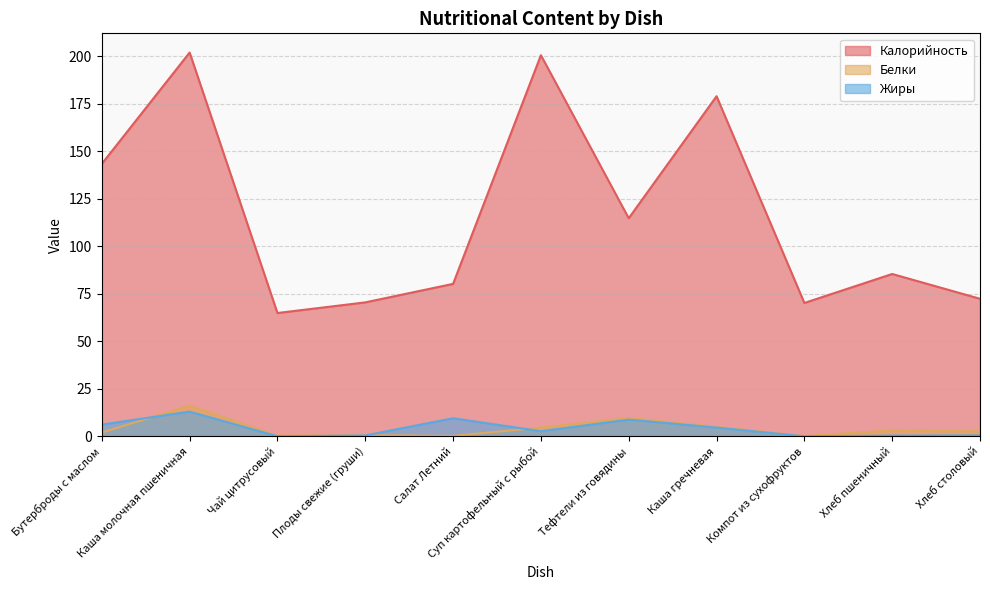

What is the sum of the Белки values at Компот из сухофруктов and Хлеб столовый?

2.7